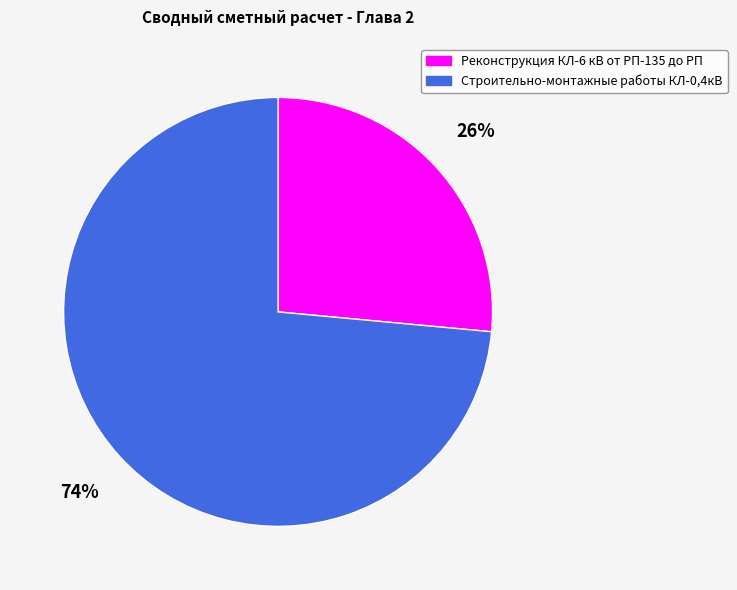

Do Строительно-монтажные работы КЛ-0,4кВ and Реконструкция КЛ-6 кВ от РП-135 до РП together represent more than half of the pie?

Yes